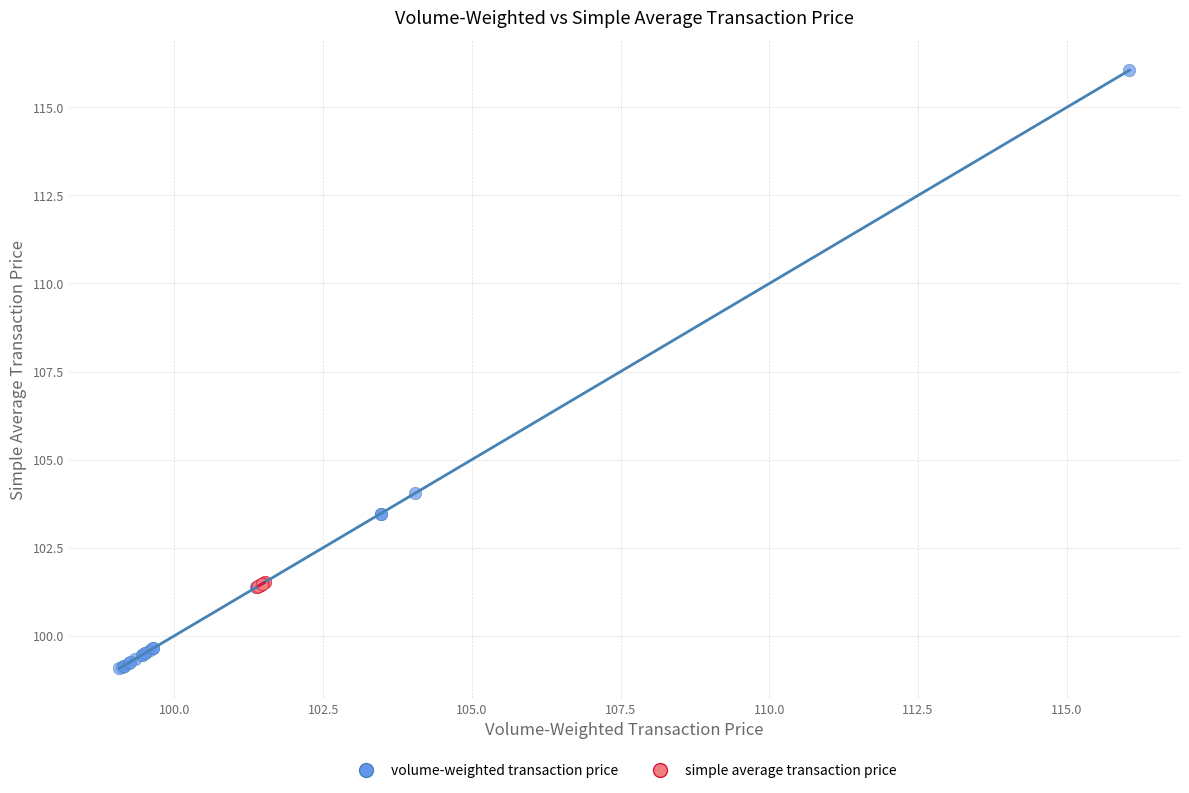

Which series reaches the maximum Y coordinate?

volume-weighted transaction price